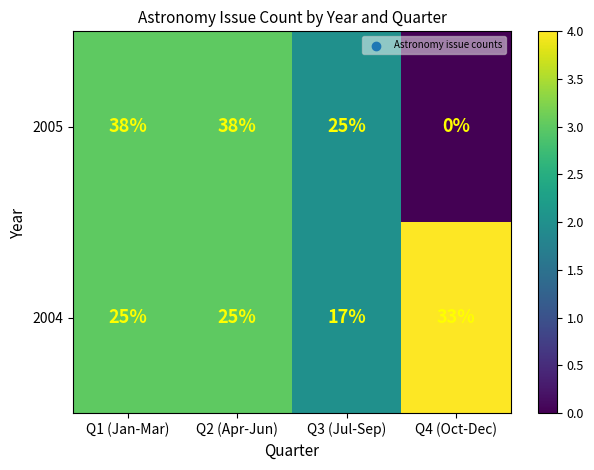

How many series are shown in this chart?

2